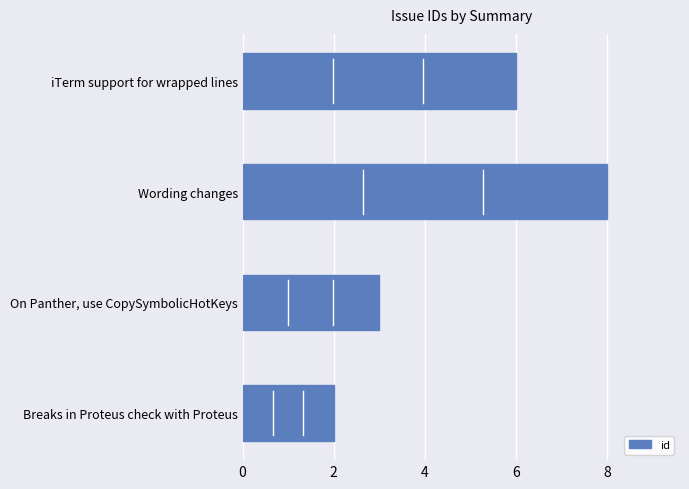

What is the smallest value displayed?

2